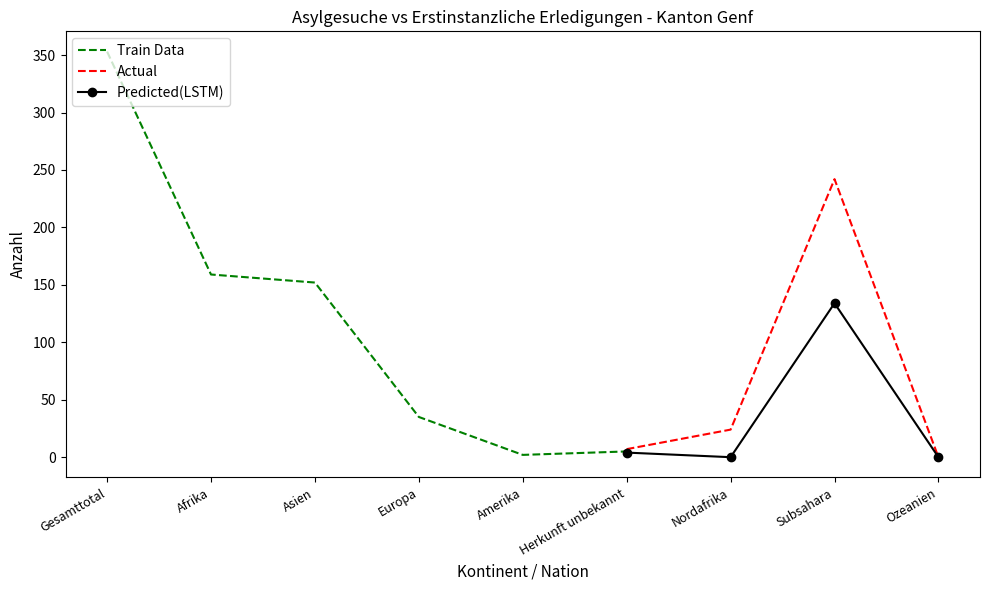

True or false: Predicted(LSTM) has more than 1 points higher than both neighbors.

False